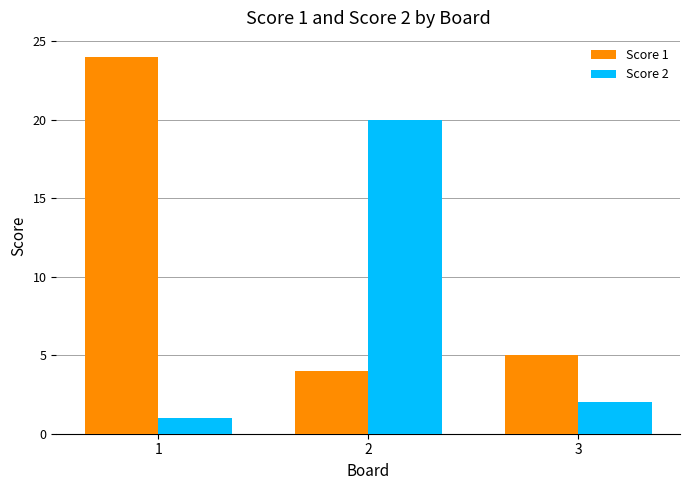

At which label is Score 1 closest to 14?

3